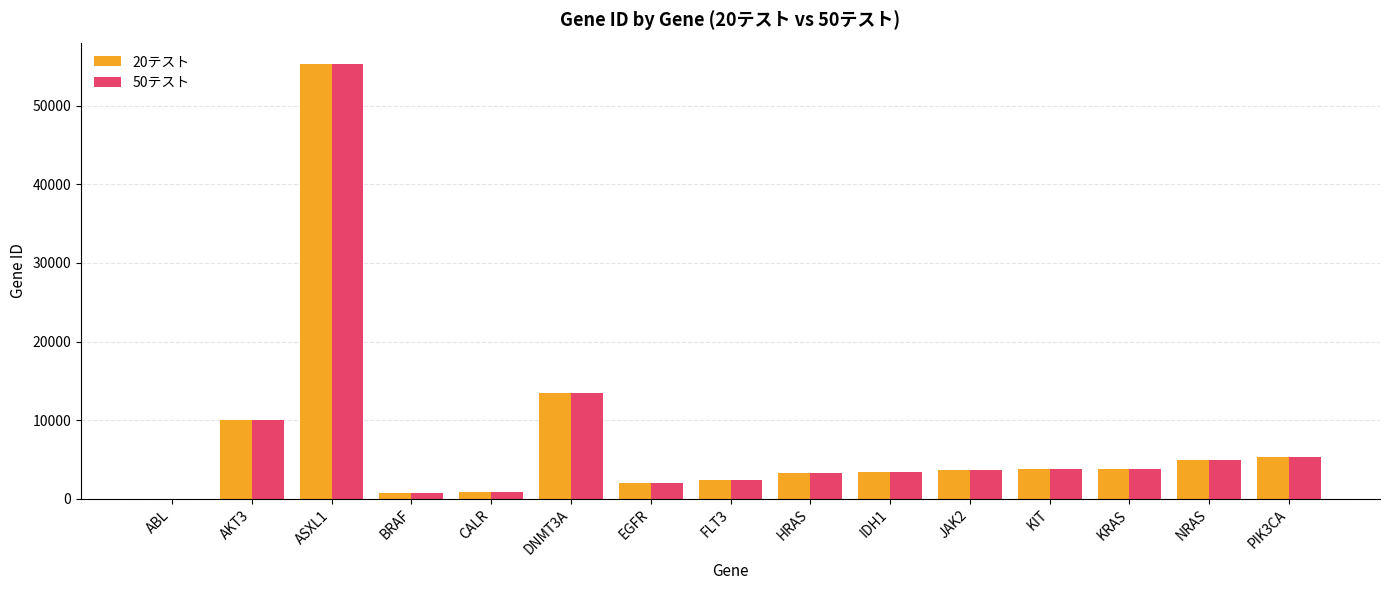

Is it true that 20テスト equals 1637 at KIT?

False